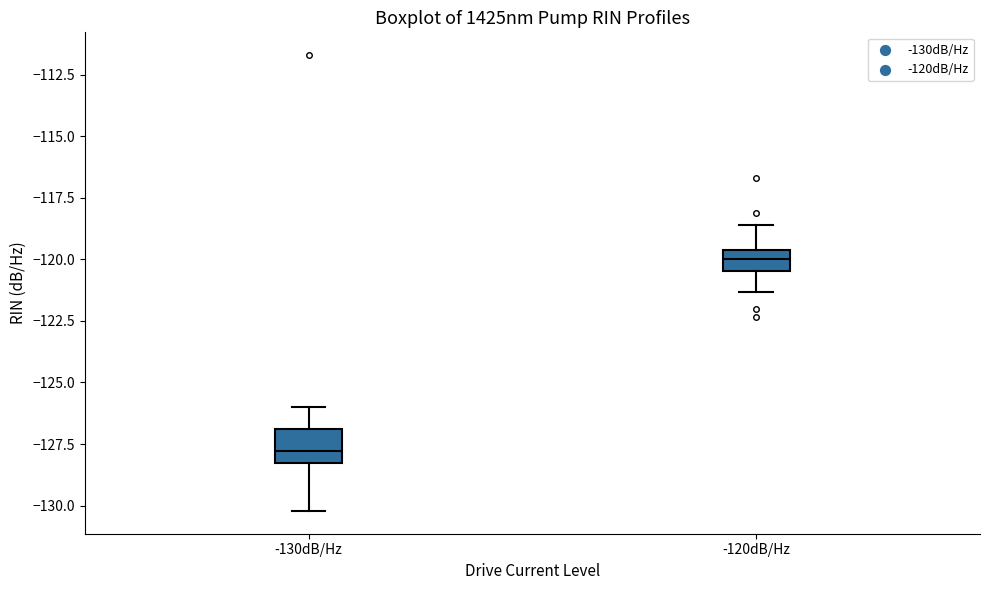

Which box is the tallest, from its lower edge to its upper edge?

-130dB/Hz